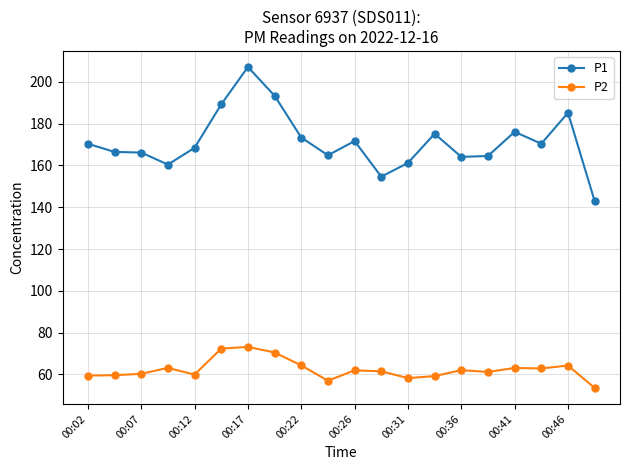

What are all the series names shown in the legend?

P1, P2